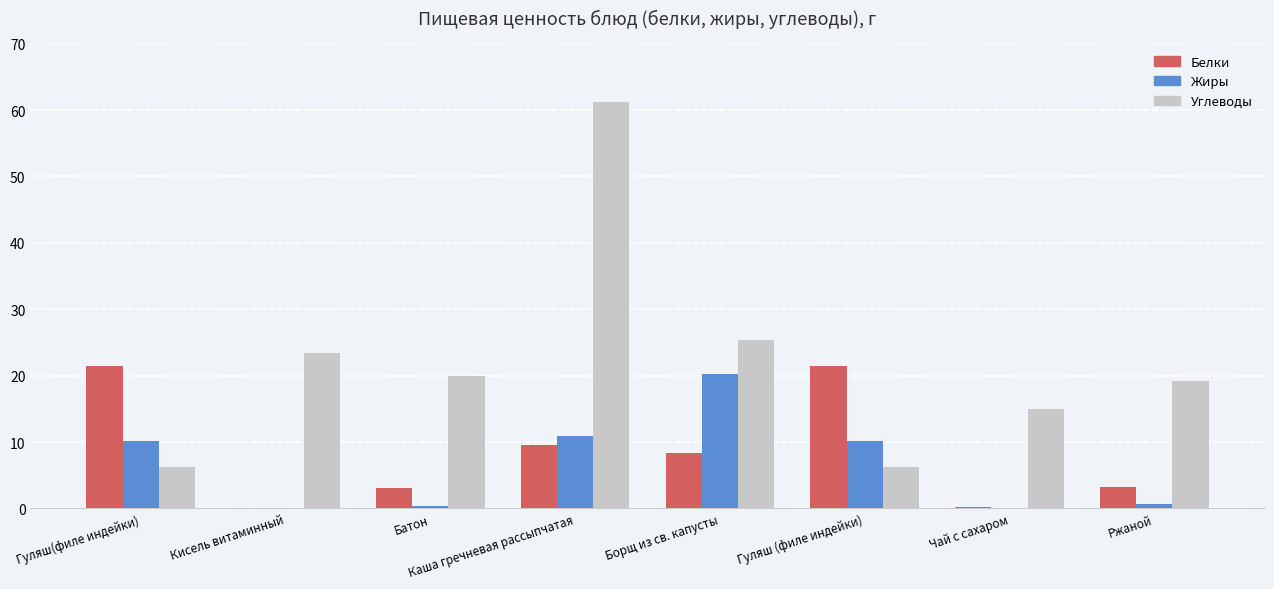

Which label corresponds to the largest value in the chart?

Каша гречневая рассыпчатая